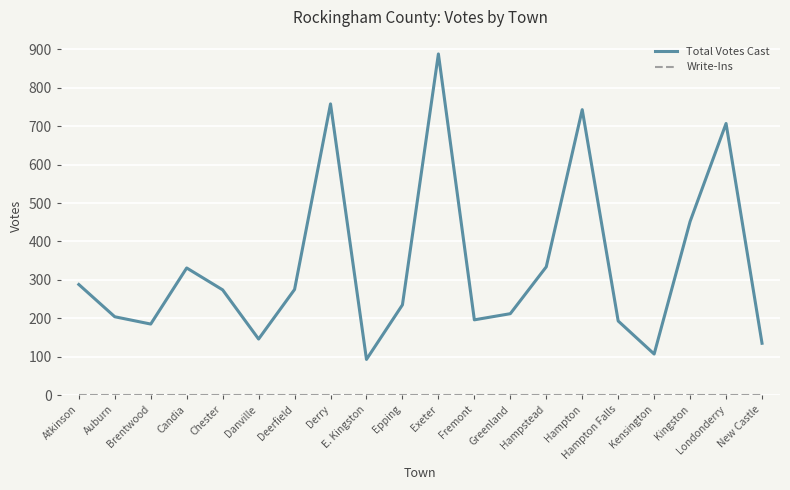

What is the total value across all series at Hampstead?

334